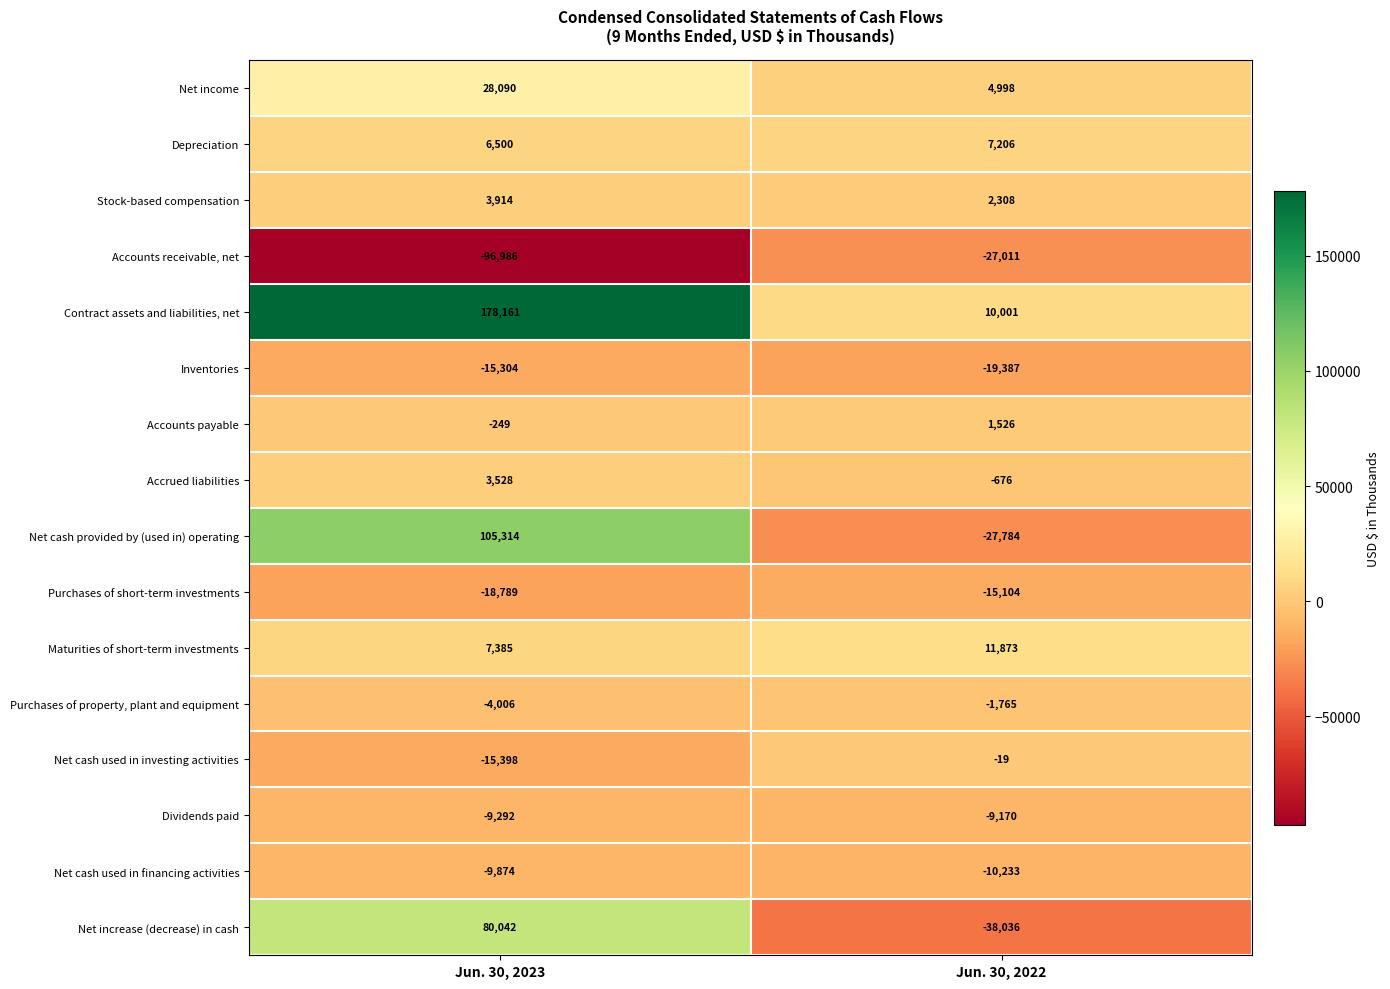

The Dividends paid series shows -9292 at Jun. 30, 2023. True or false?

True